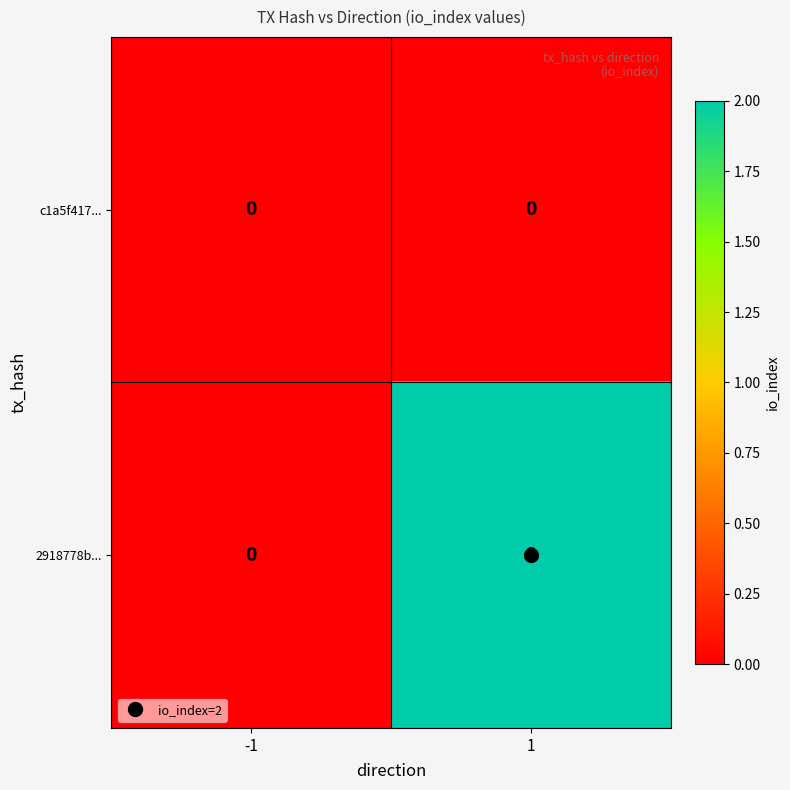

At how many categories does at least one series exceed 1?

1